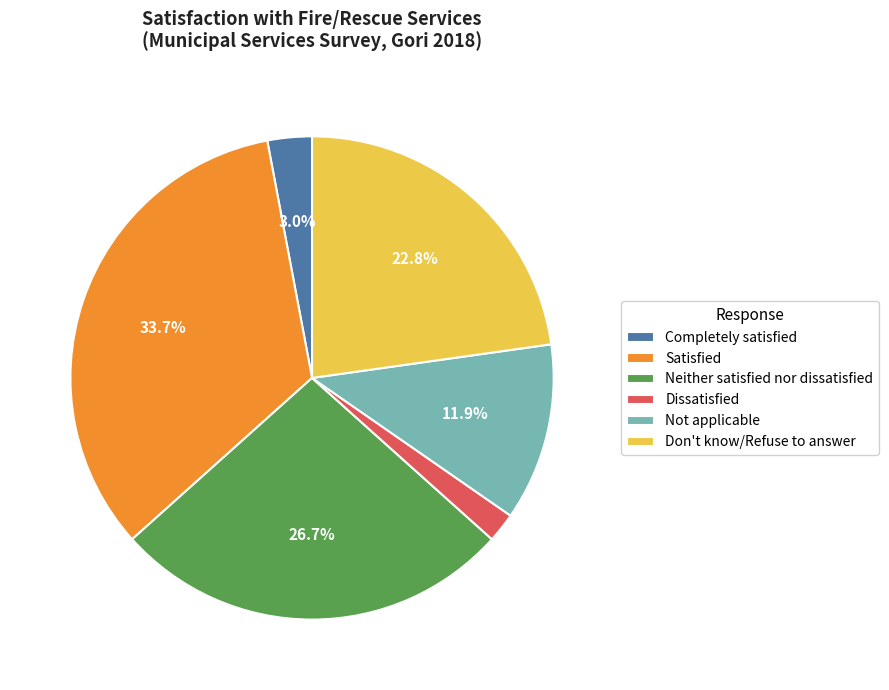

Between Completely satisfied and Dissatisfied, which is larger?

Completely satisfied